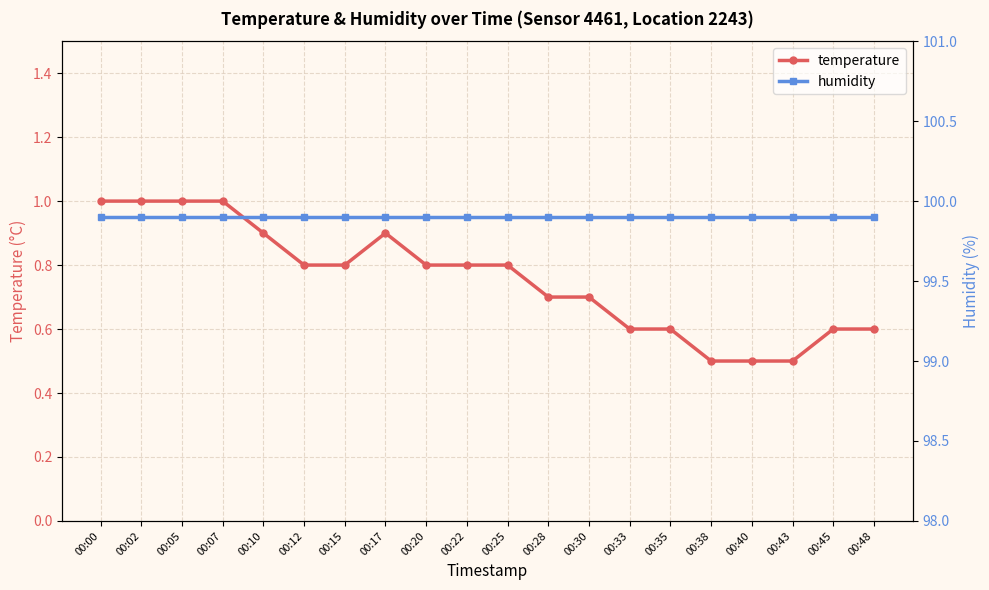

What is the average value of the temperature series?

0.8